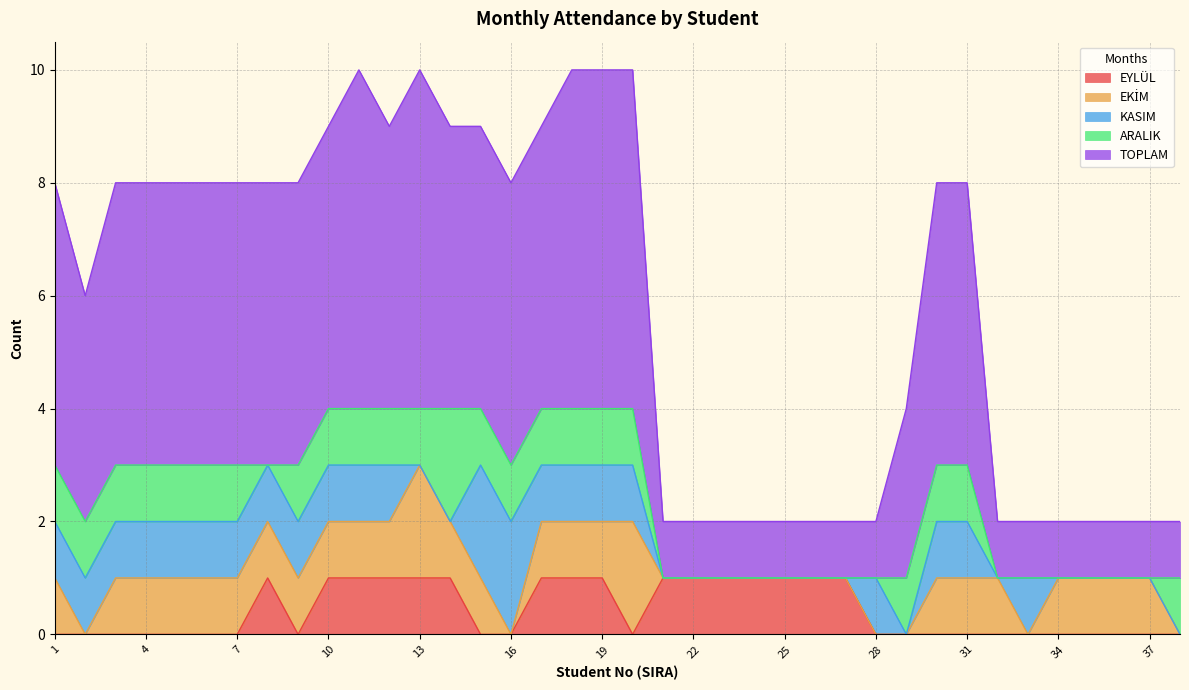

Reading right to left, list all the values displayed in this chart.

EYLÜL: 38=0	37=0	36=0	35=0	34=0	33=0	32=0	31=0	30=0	29=0	28=0	27=1	26=1	25=1	24=1	23=1	22=1	21=1	20=0	19=1	18=1	17=1	16=0	15=0	14=1	13=1	12=1	11=1	10=1	9=0	8=1	7=0	6=0	5=0	4=0	3=0	2=0	1=0
EKİM: 38=0	37=1	36=1	35=1	34=1	33=0	32=1	31=1	30=1	29=0	28=0	27=0	26=0	25=0	24=0	23=0	22=0	21=0	20=2	19=1	18=1	17=1	16=0	15=1	14=1	13=2	12=1	11=1	10=1	9=1	8=1	7=1	6=1	5=1	4=1	3=1	2=0	1=1
KASIM: 38=0	37=0	36=0	35=0	34=0	33=1	32=0	31=1	30=1	29=0	28=1	27=0	26=0	25=0	24=0	23=0	22=0	21=0	20=1	19=1	18=1	17=1	16=2	15=2	14=0	13=0	12=1	11=1	10=1	9=1	8=1	7=1	6=1	5=1	4=1	3=1	2=1	1=1
ARALIK: 38=1	37=0	36=0	35=0	34=0	33=0	32=0	31=1	30=1	29=1	28=0	27=0	26=0	25=0	24=0	23=0	22=0	21=0	20=1	19=1	18=1	17=1	16=1	15=1	14=2	13=1	12=1	11=1	10=1	9=1	8=0	7=1	6=1	5=1	4=1	3=1	2=1	1=1
TOPLAM: 38=1	37=1	36=1	35=1	34=1	33=1	32=1	31=5	30=5	29=3	28=1	27=1	26=1	25=1	24=1	23=1	22=1	21=1	20=6	19=6	18=6	17=5	16=5	15=5	14=5	13=6	12=5	11=6	10=5	9=5	8=5	7=5	6=5	5=5	4=5	3=5	2=4	1=5